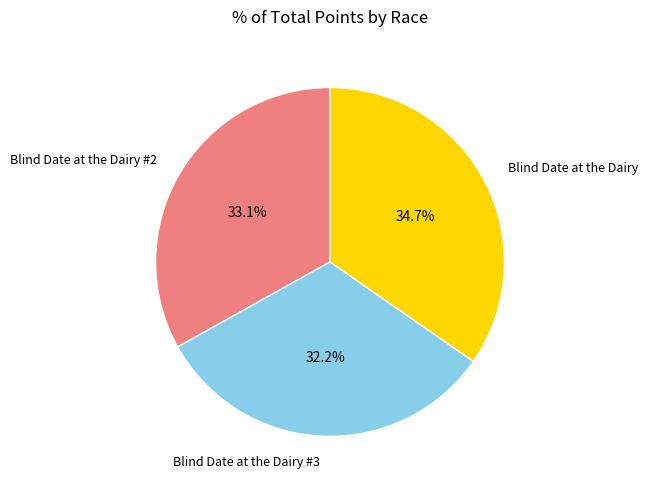

Which has a higher value, Blind Date at the Dairy #2 or Blind Date at the Dairy #3?

Blind Date at the Dairy #2